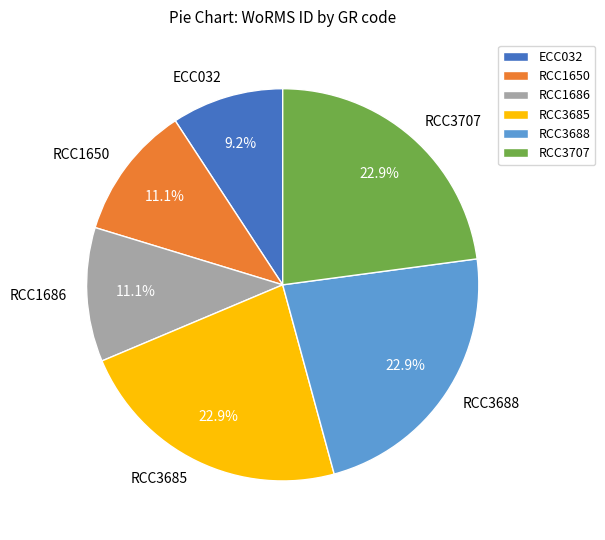

What is the smallest slice in the pie chart?

ECC032